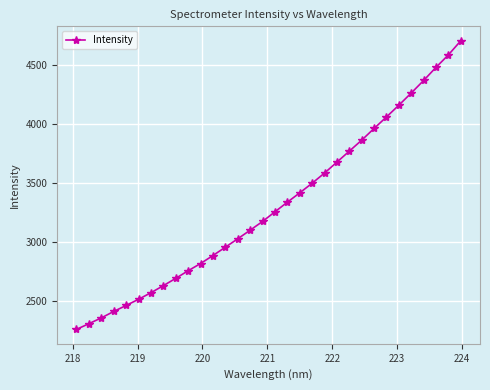

What is the difference between the maximum and minimum values?

2451.7